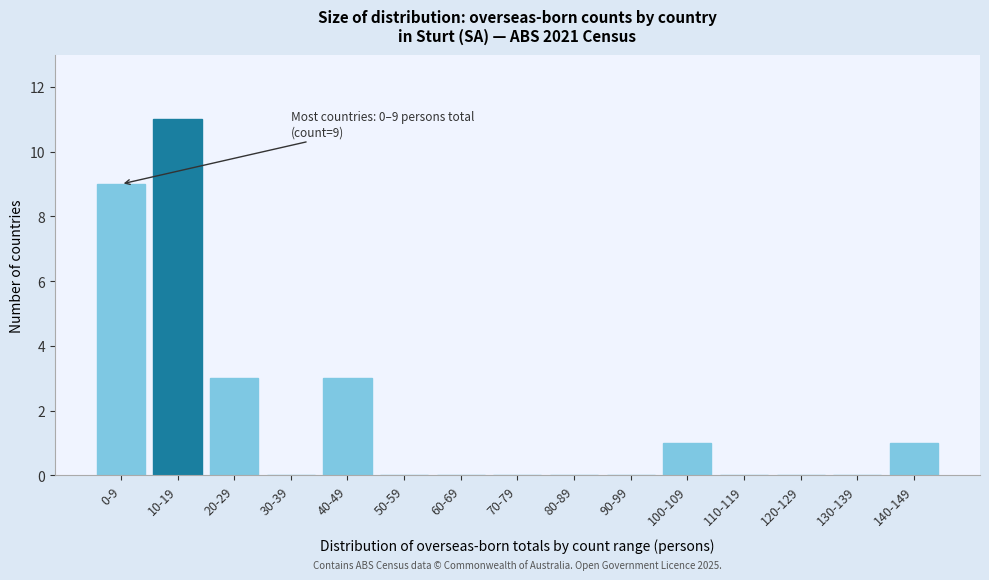

Reading left to right, what are all the values shown in this chart?

0-9=9	10-19=11	20-29=3	30-39=0	40-49=3	50-59=0	60-69=0	70-79=0	80-89=0	90-99=0	100-109=1	110-119=0	120-129=0	130-139=0	140-149=1